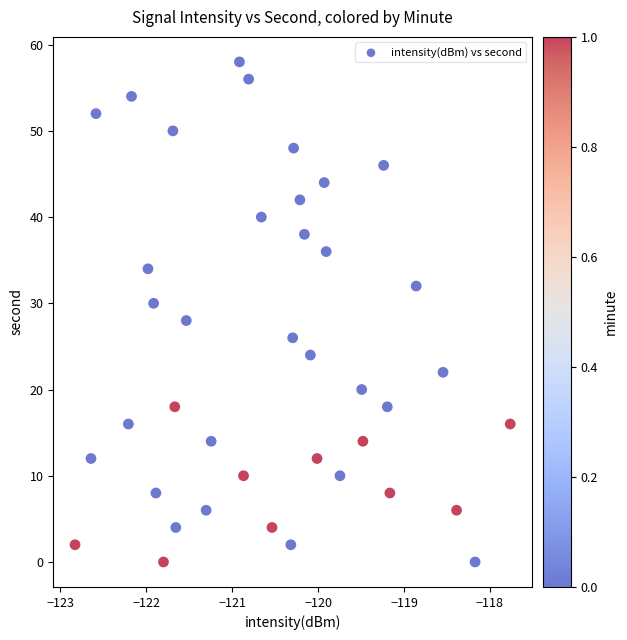

What is the range of Y values (max minus min)?

58